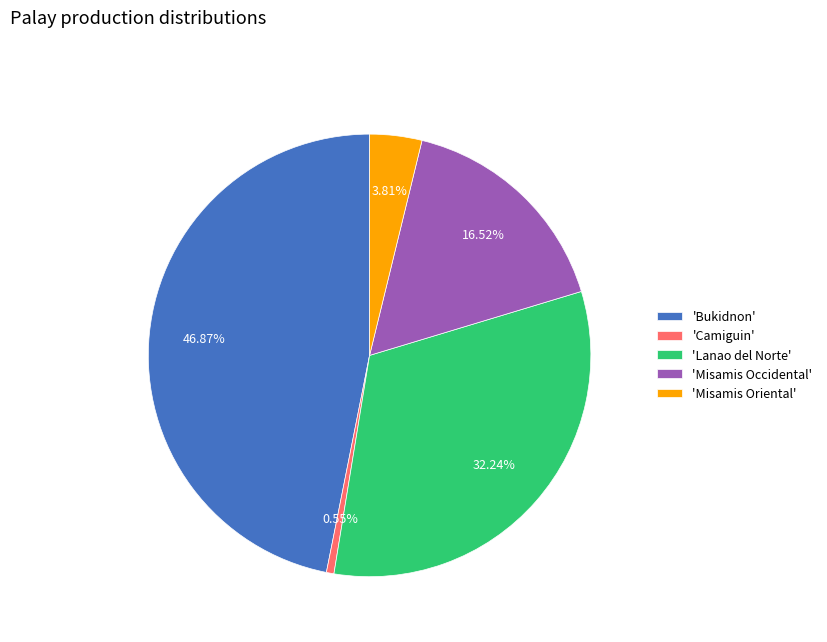

Count the number of slices in the pie.

5